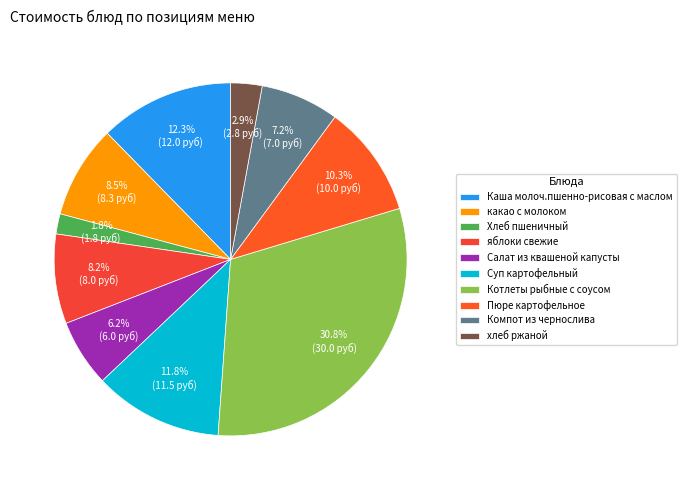

To the nearest percent, what percentage of the pie is Салат из квашеной капусты?

6%